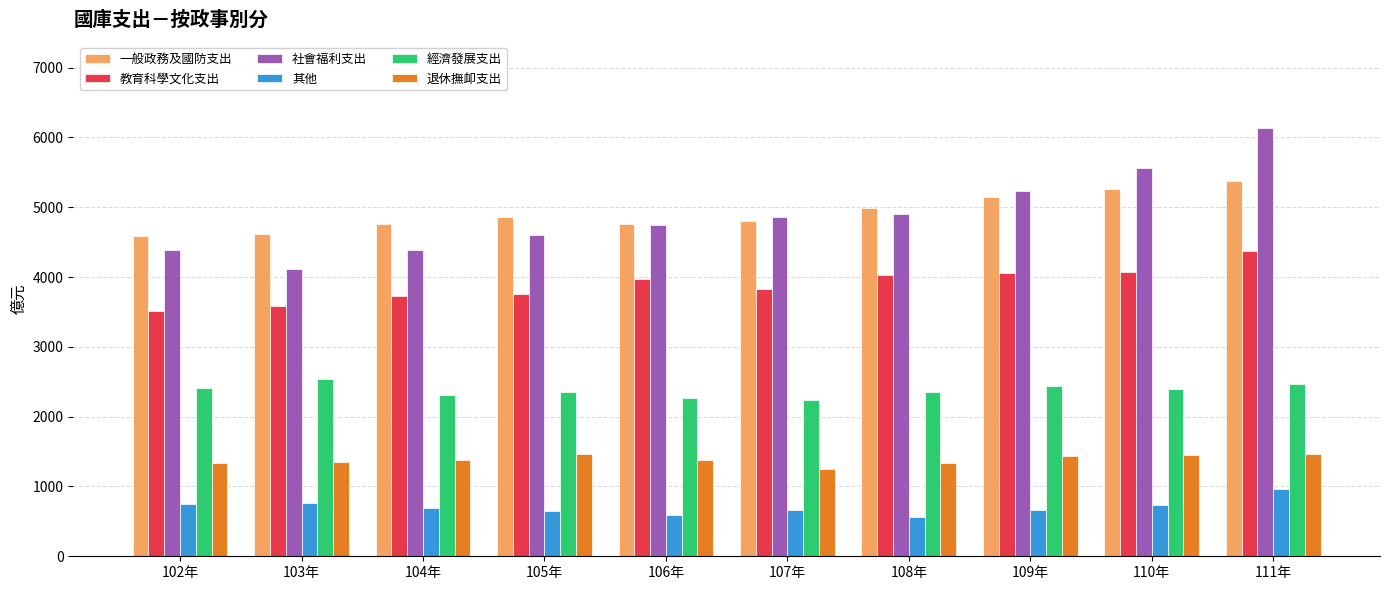

What is the total value across all series at 102年?

16992